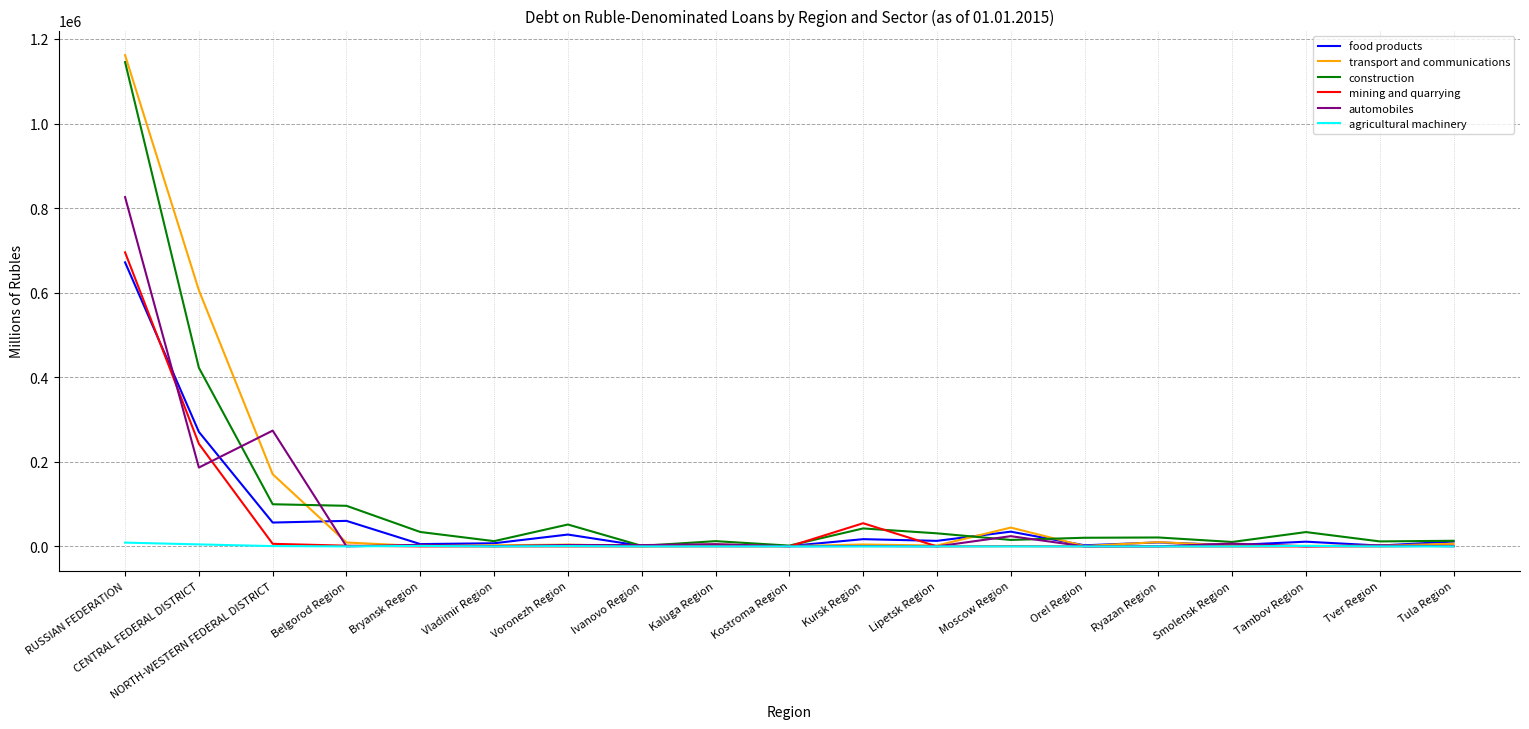

What is the difference between the maximum and second lowest values in the agricultural machinery series?

8995